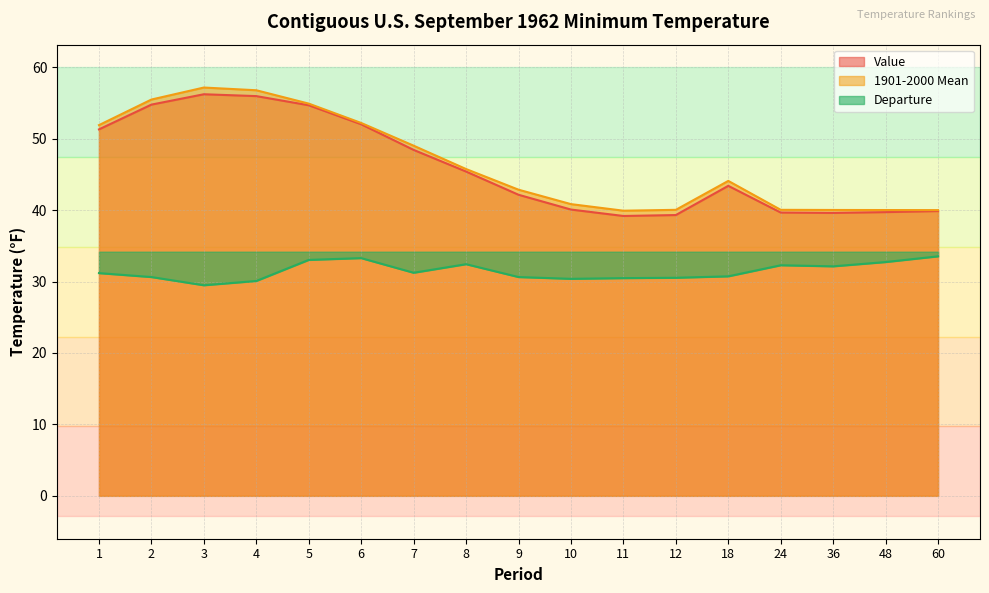

Reading left to right, extract all data points from this chart.

Value: 51.3	54.8	56.2	56.0	54.7	52.0	48.4	45.4	42.1	40.1	39.2	39.3	43.4	39.7	39.6	39.7	39.9
1901-2000 Mean: 51.9	55.5	57.2	56.8	54.9	52.2	49.0	45.8	42.9	40.8	39.9	40.0	44.1	40.0	40.0	40.0	40.0
Departure: 31.2	30.6	29.5	30.1	33.0	33.3	31.2	32.4	30.6	30.4	30.5	30.5	30.7	32.3	32.1	32.7	33.5